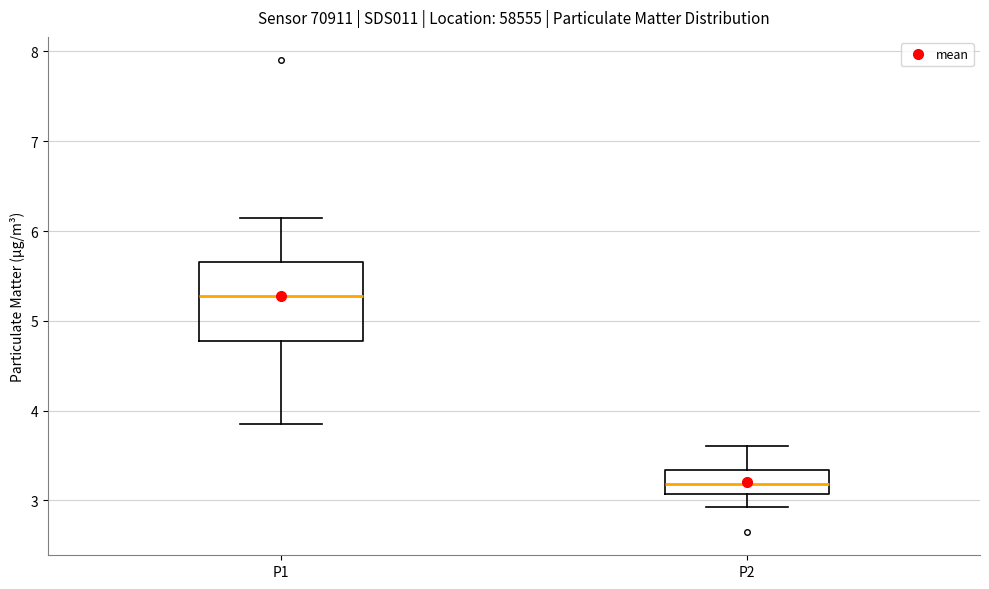

Which box's median line is the lowest?

P2